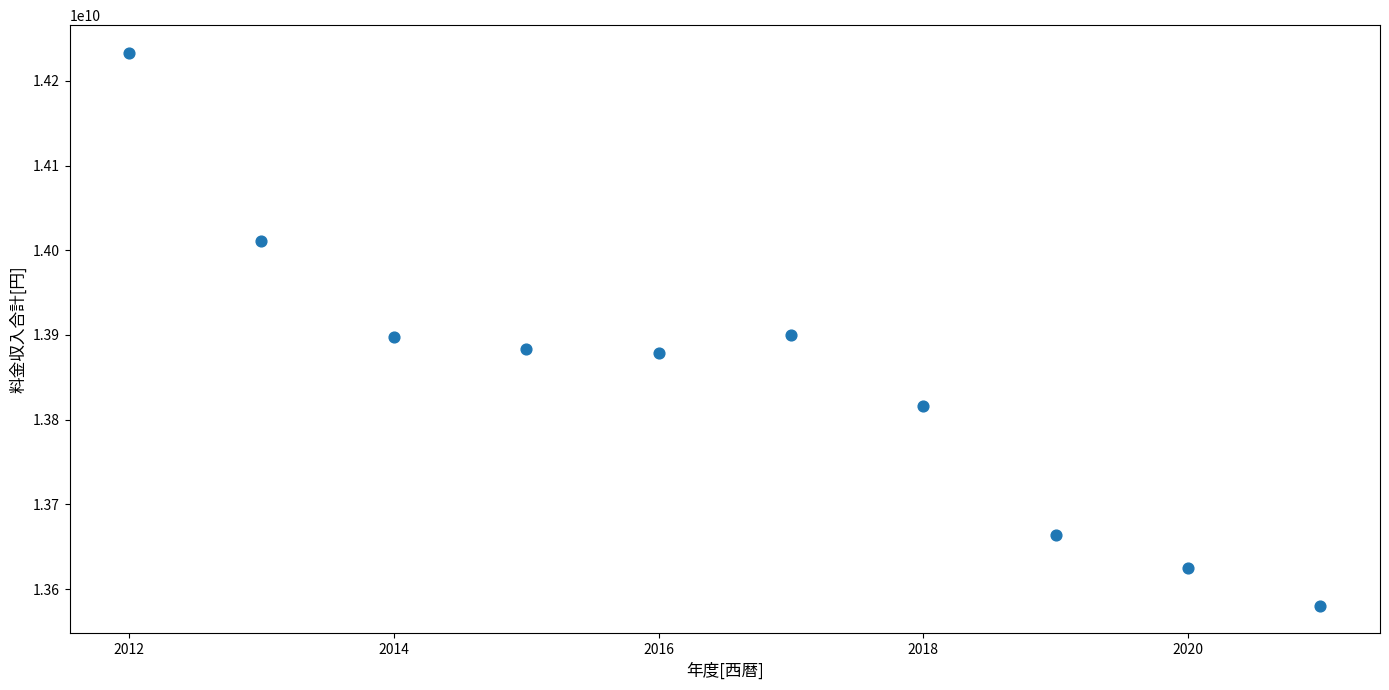

What is the range of X values (max minus min)?

9